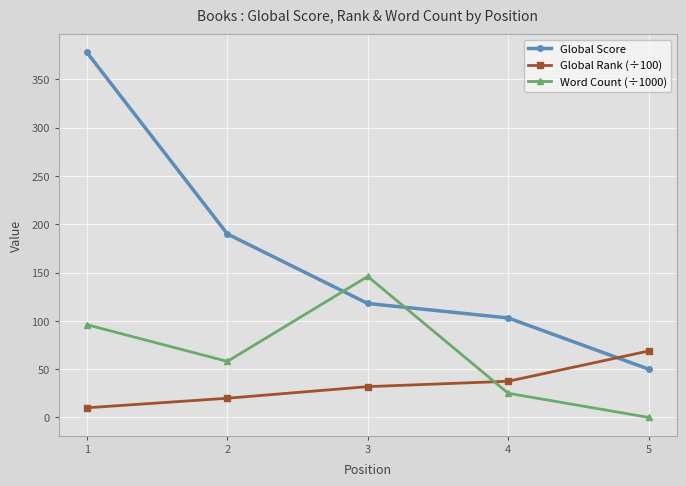

Is the value of Word Count (÷1000) at 5 greater than the value of Global Score at 3?

No